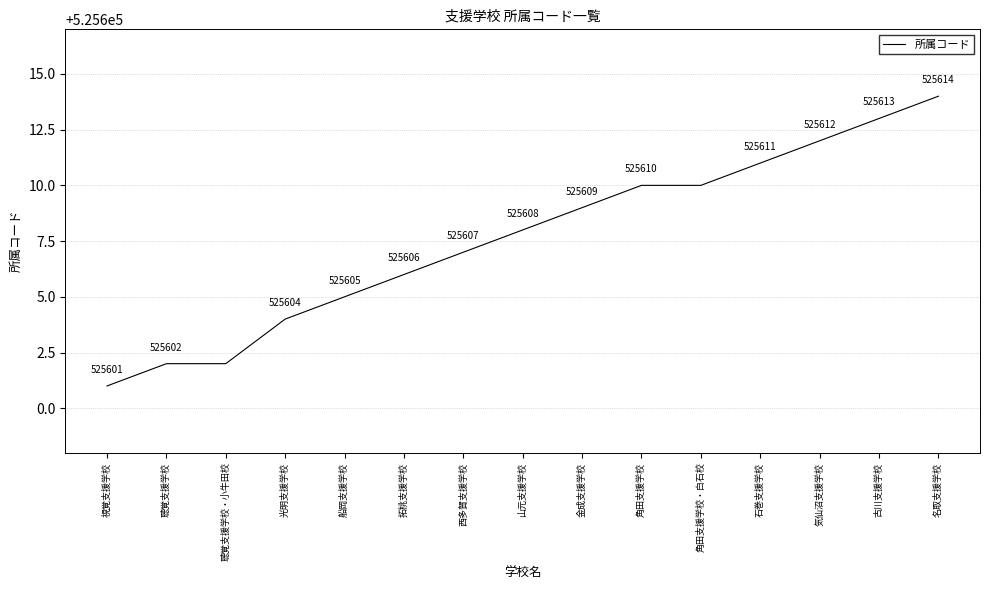

Reading left to right, transcribe all the data shown in this chart.

視覚支援学校=525601	聴覚支援学校=525602	聴覚支援学校・小牛田校=525602	光明支援学校=525604	船岡支援学校=525605	拓桃支援学校=525606	西多賀支援学校=525607	山元支援学校=525608	金成支援学校=525609	角田支援学校=525610	角田支援学校・白石校=525610	石巻支援学校=525611	気仙沼支援学校=525612	古川支援学校=525613	名取支援学校=525614